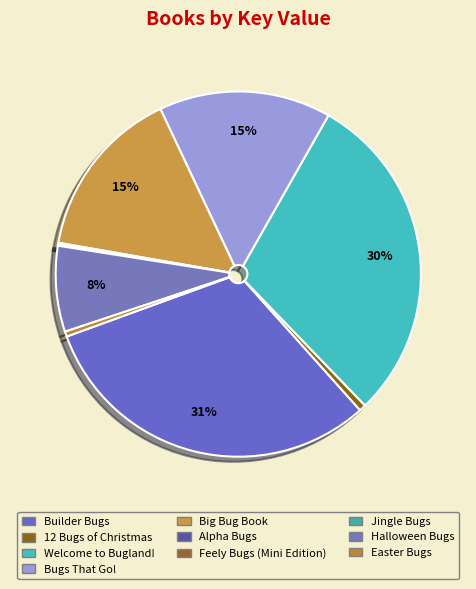

To the nearest percent, what is the difference between the largest and smallest slice percentages?

31%